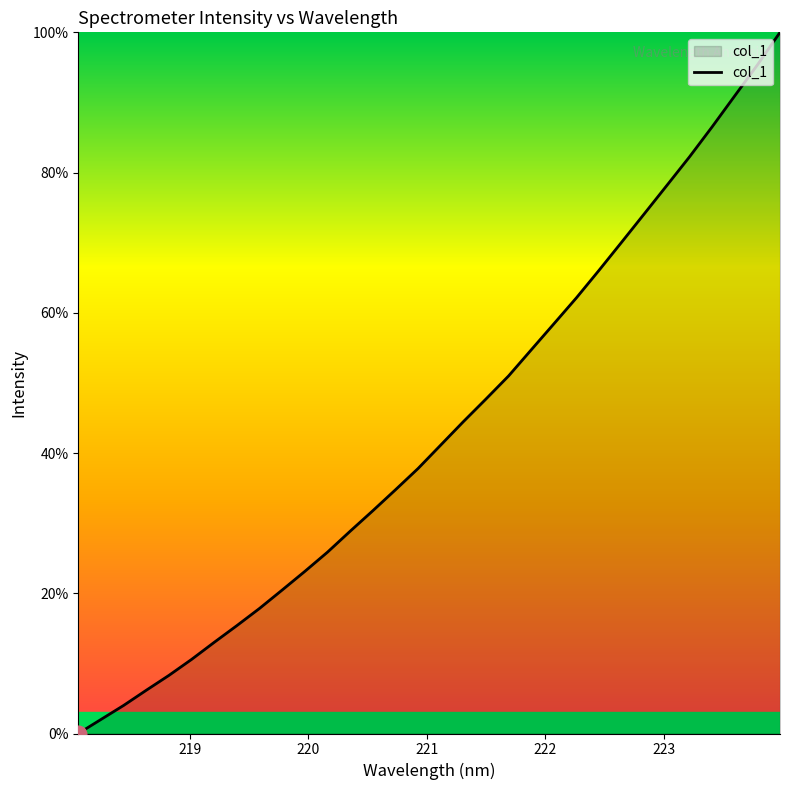

Reading left to right, transcribe all the data shown in this chart.

0.0	2.0	4.0	6.2	8.3	10.6	13.0	15.4	17.8	20.5	23.1	25.9	28.8	31.8	34.8	37.8	41.1	44.5	47.7	51.0	54.7	58.4	62.1	66.1	70.1	74.1	78.2	82.3	86.5	91.0	95.4	100.0